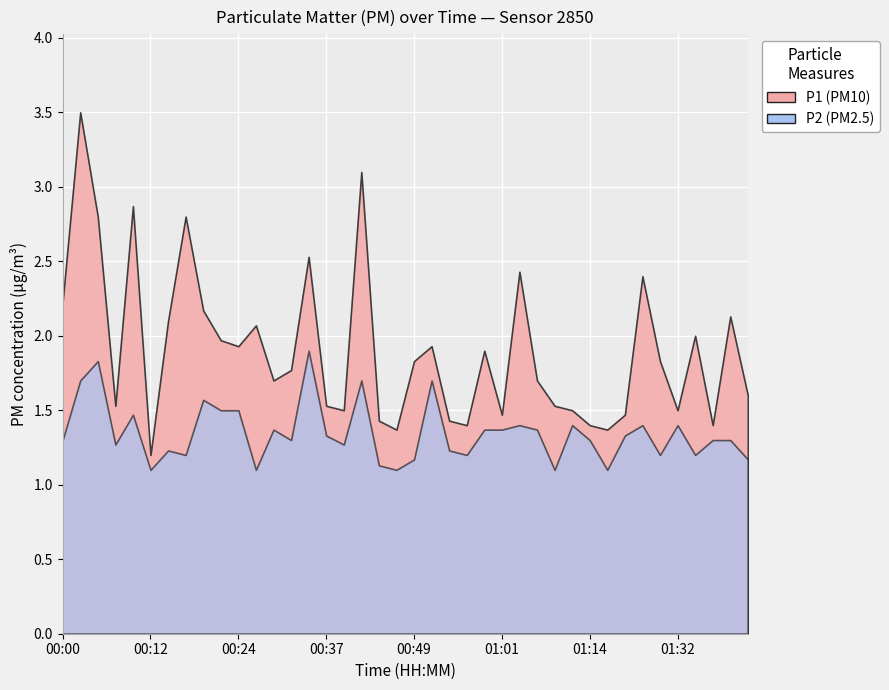

What is the label of the 19th point from the left?

00:44